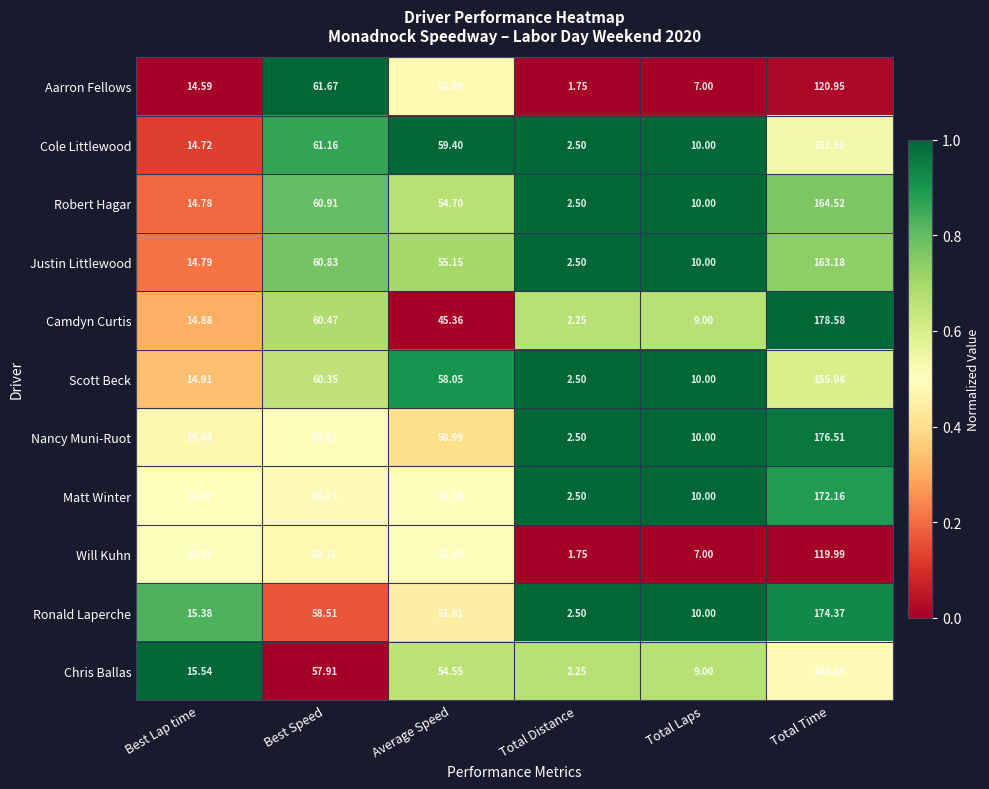

Which series has the largest range (max minus min)?

Camdyn Curtis